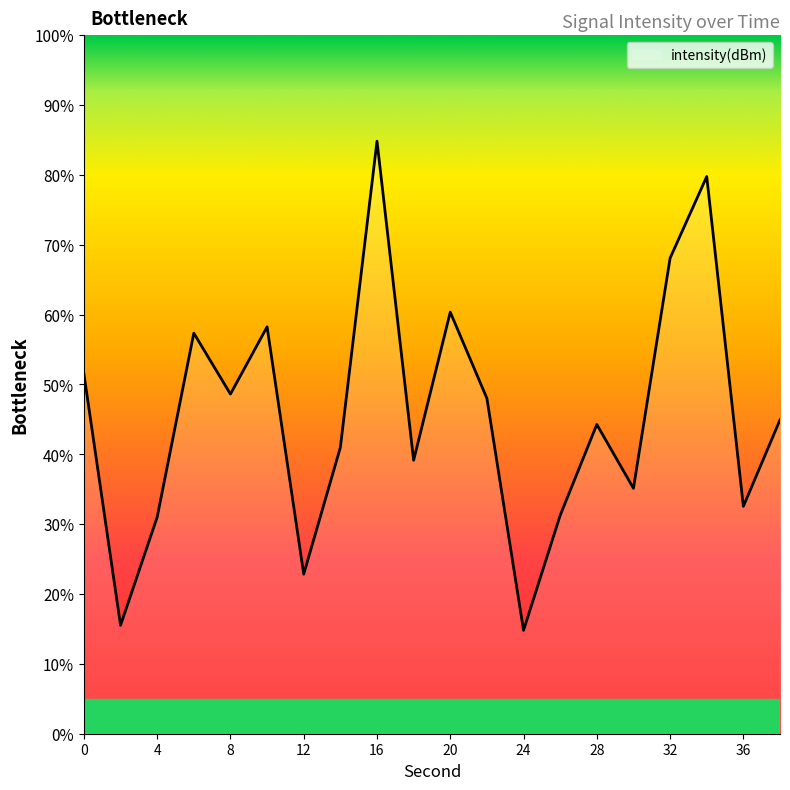

What is the minimum value shown in the chart?

14.8